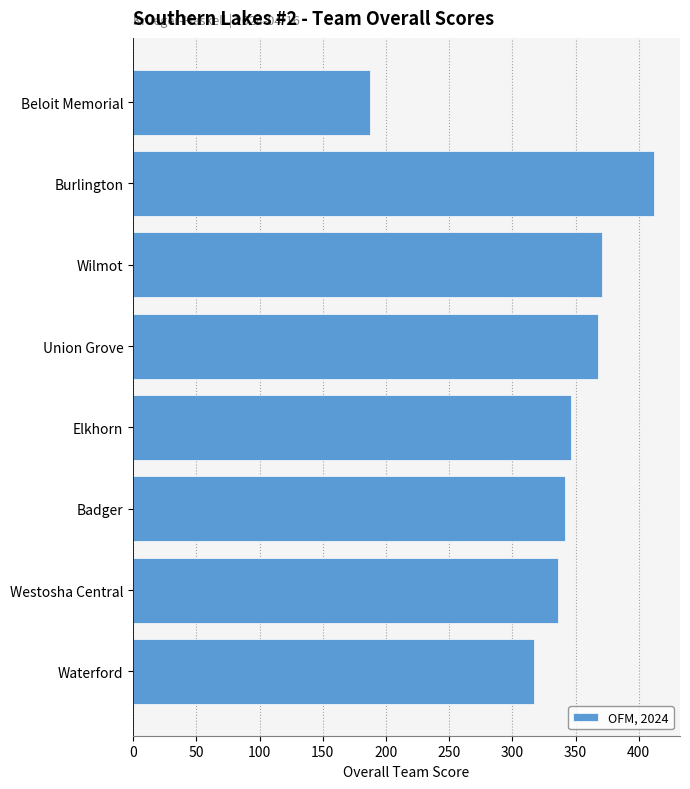

At which label is the value closest to 299?

Waterford